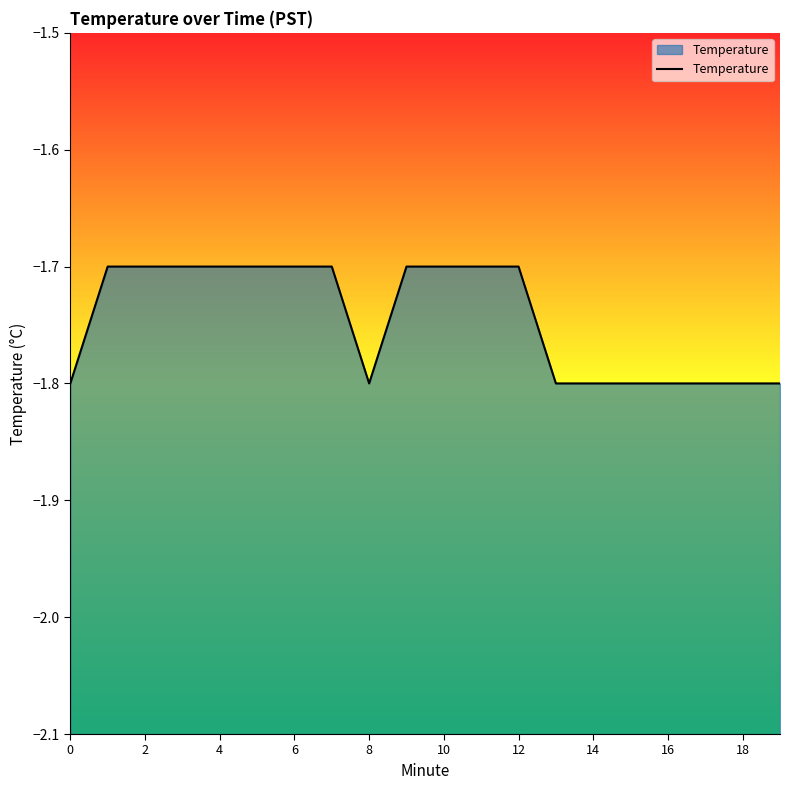

What is the sum of all values?

-34.9